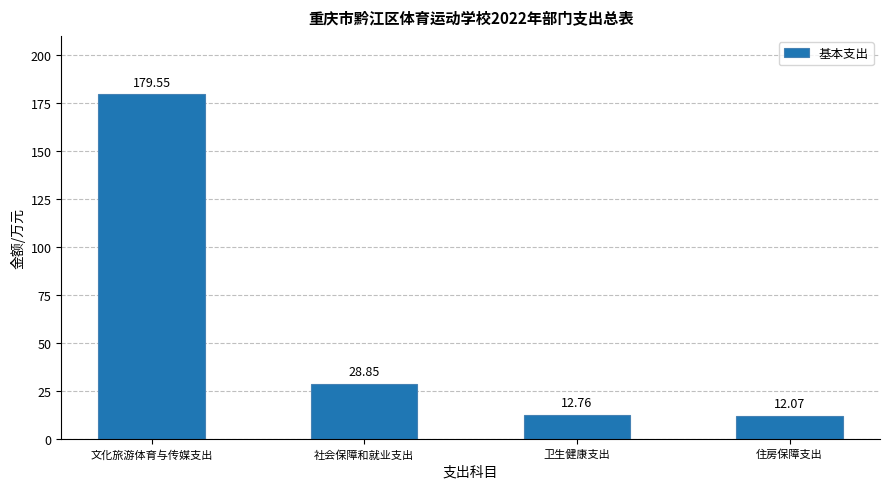

What is the label of the 3rd bar from the right?

社会保障和就业支出